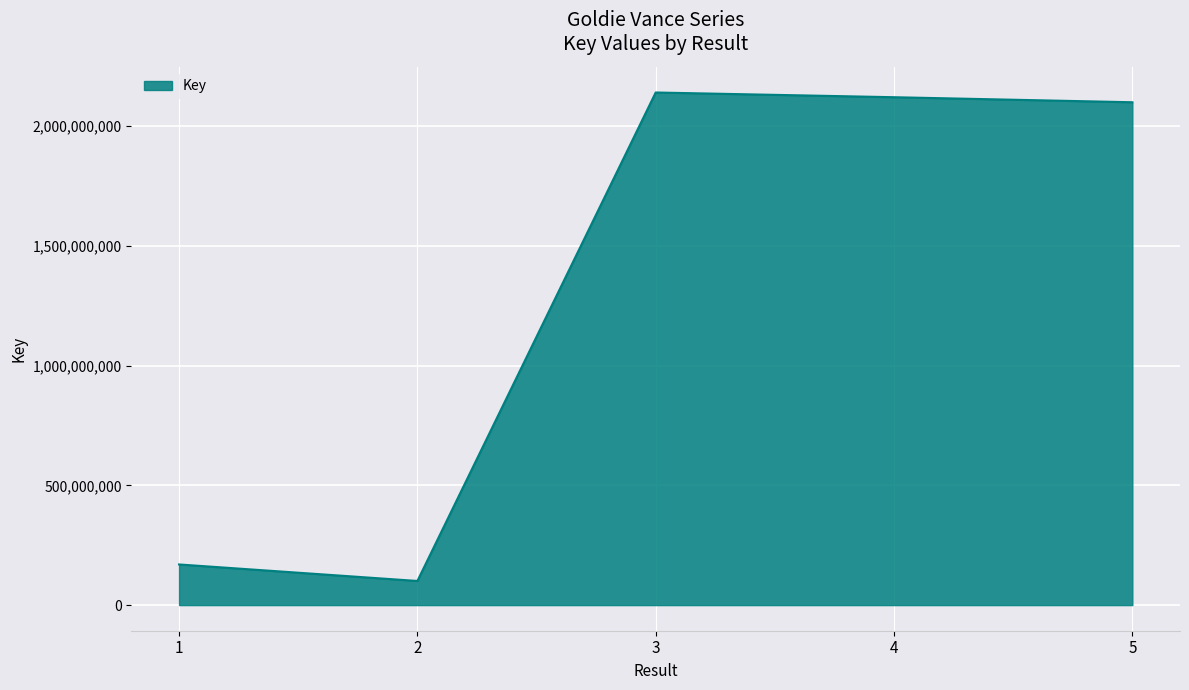

Where is the data nearest to the value 1120322601?

1